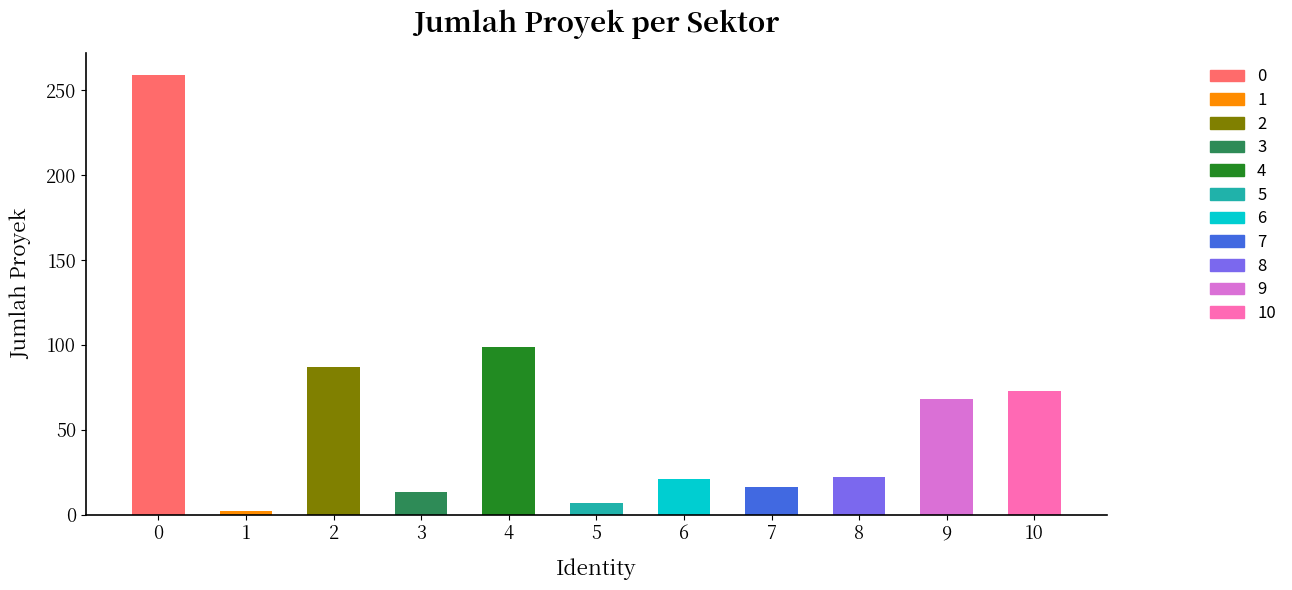

What is the difference between the maximum and minimum values?

257